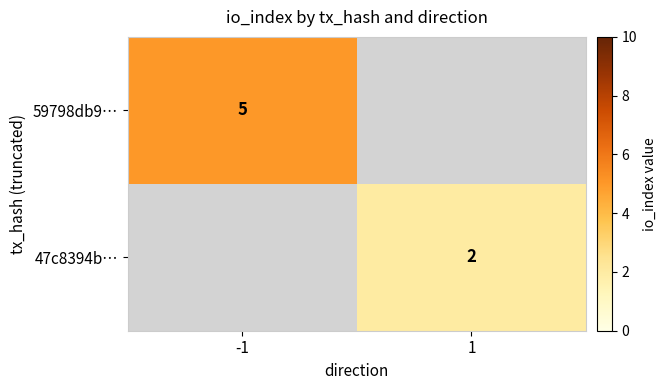

True or false: 59798db9… has a value of 5 at -1.

True